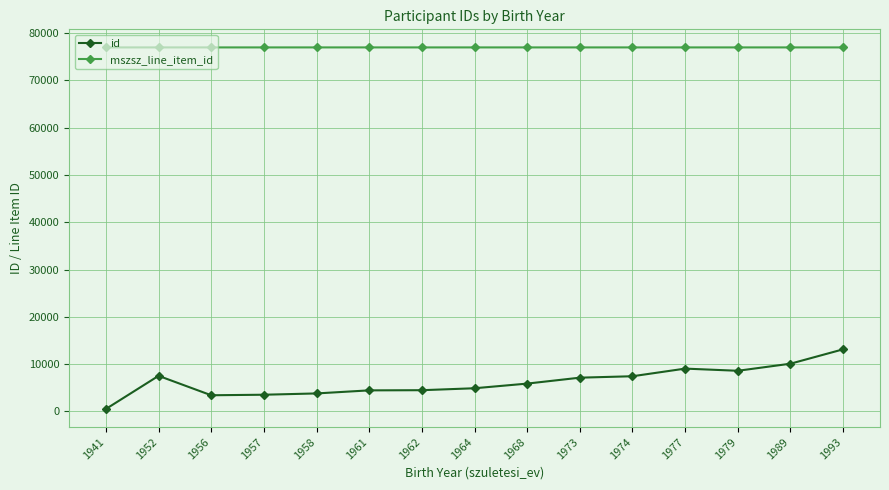

How many series are shown in this chart?

2